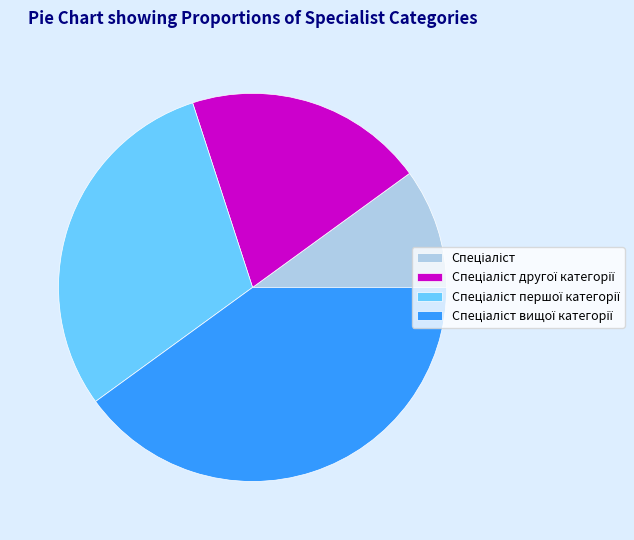

Does any single category account for the majority?

No